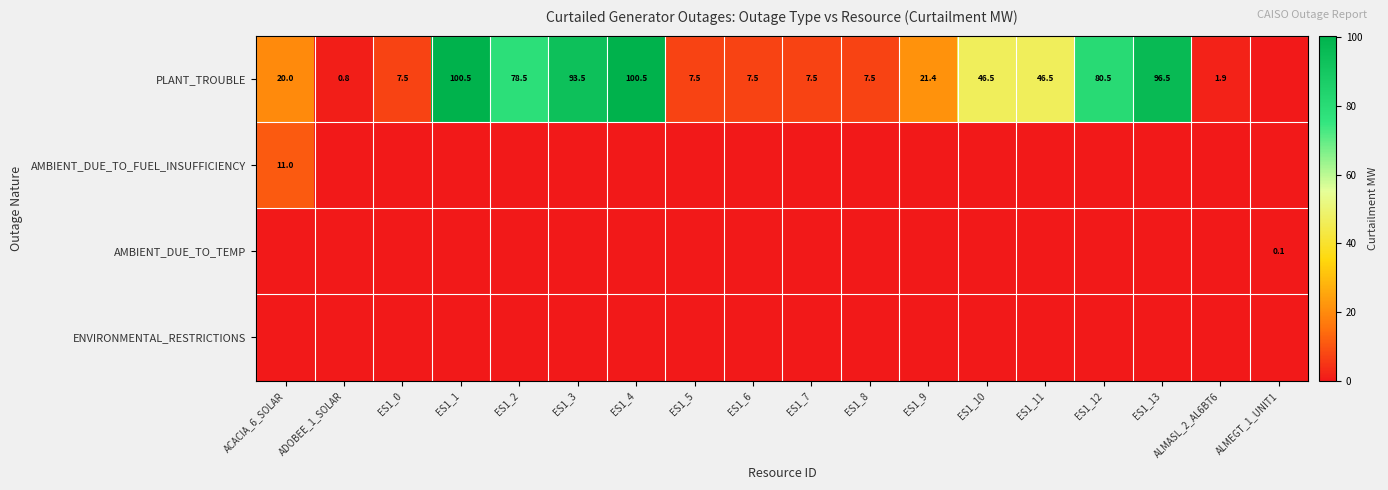

The value of PLANT_TROUBLE at ES1_1 is 100.5. True or false?

True